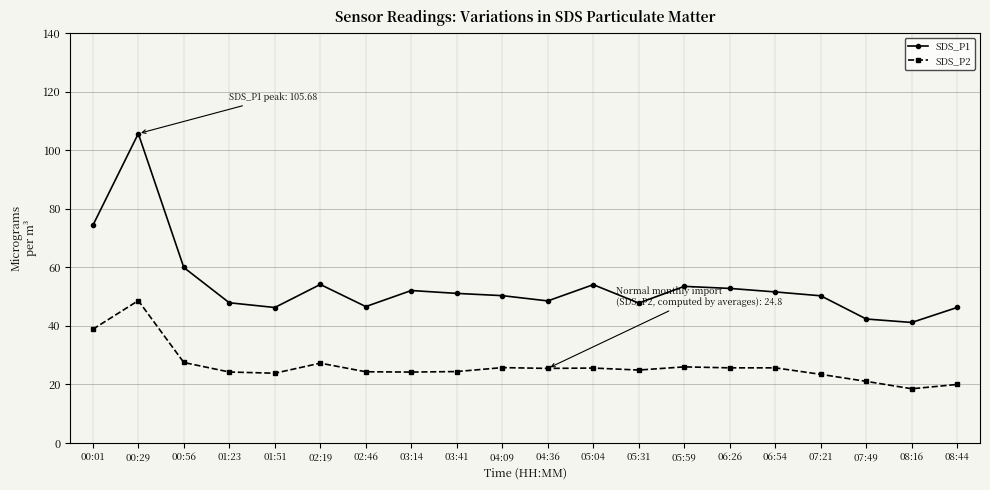

What is the difference between the second highest and minimum values in the SDS_P2 series?

20.3